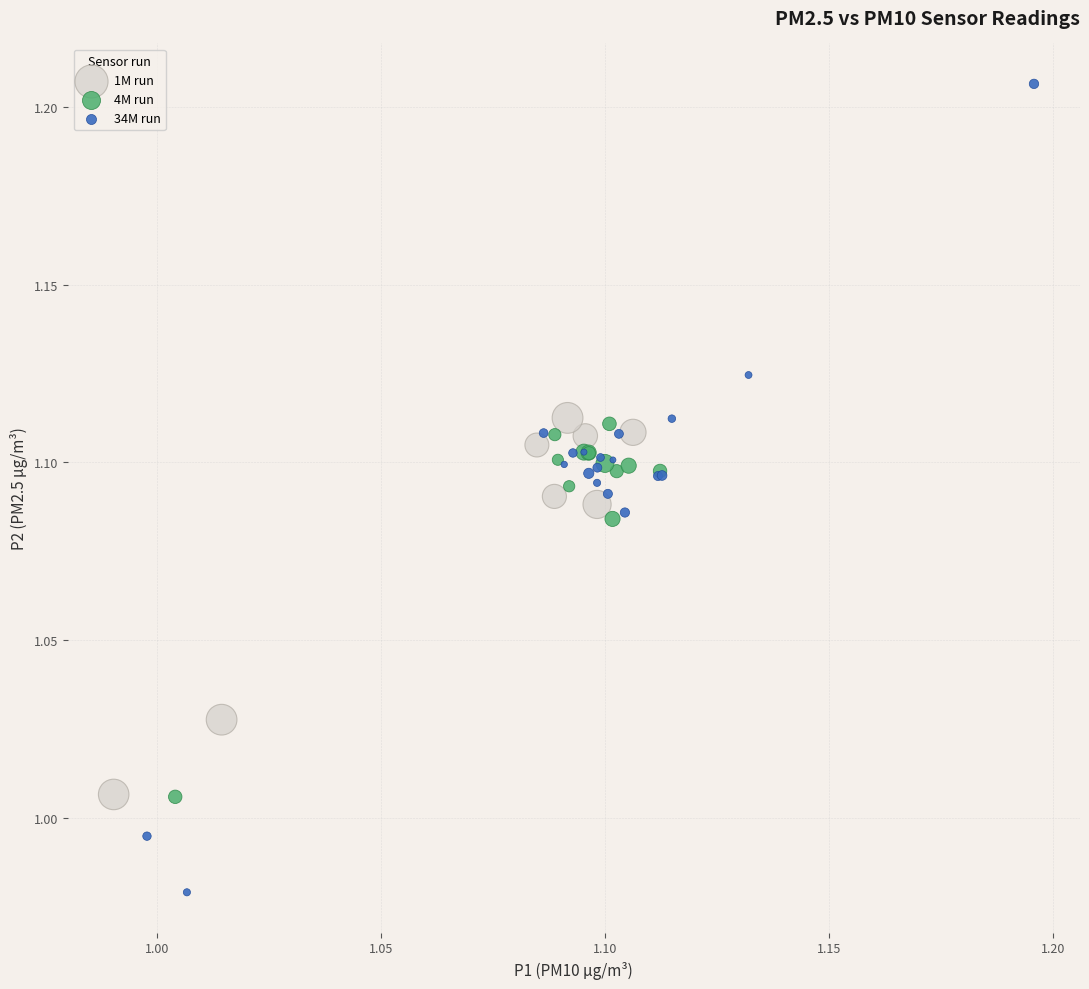

Which series contains the highest Y value?

34M run